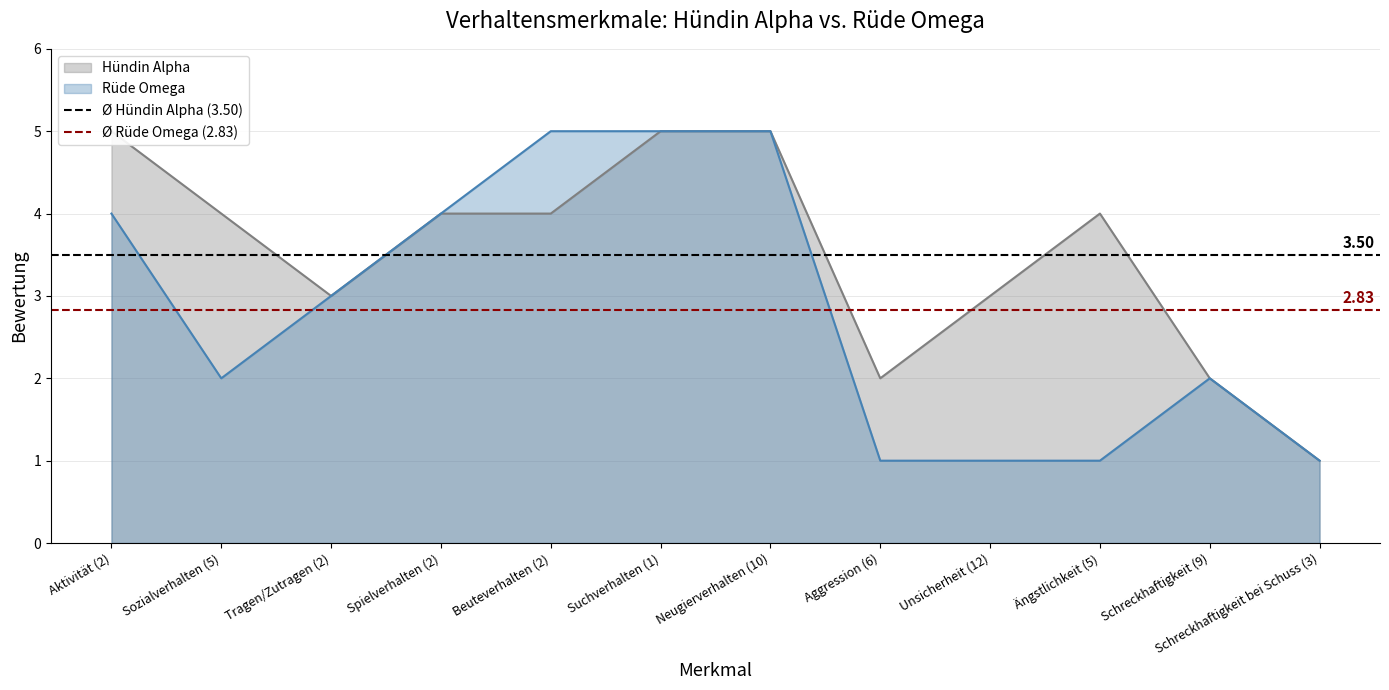

True or false: Ø Rüde Omega (2.83) has a value of 1.5 at Aktivität (2).

False